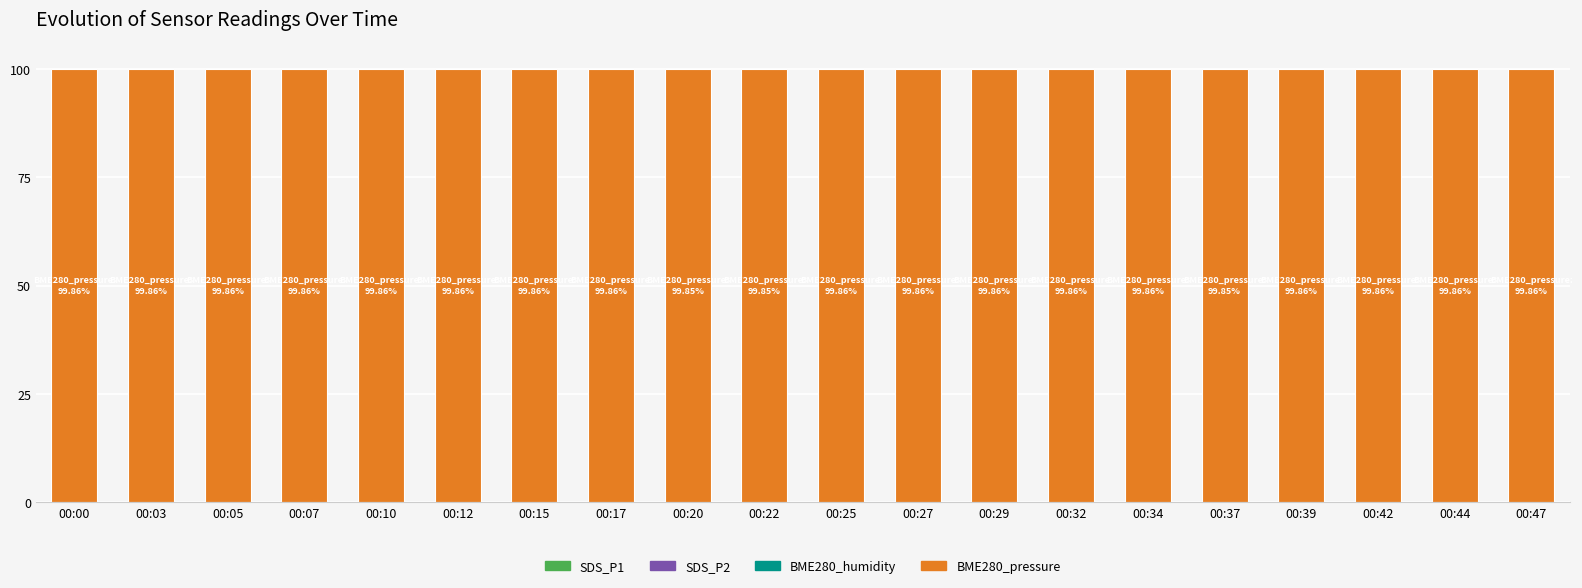

Which has a higher value, 00:44 or 00:12?

00:44